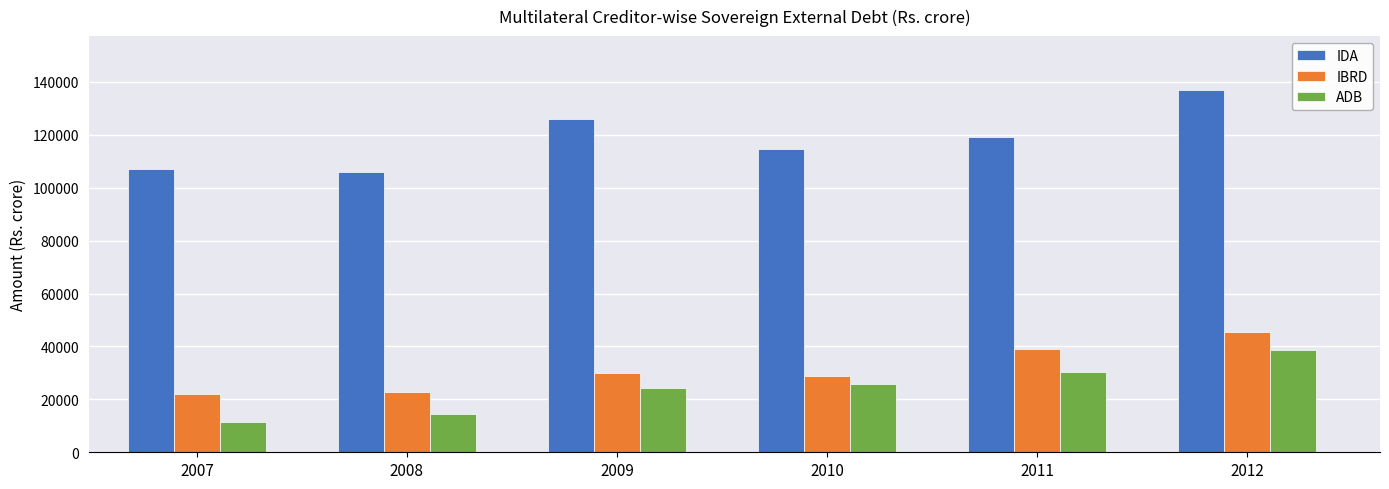

What is the lowest value of the ADB series?

11434